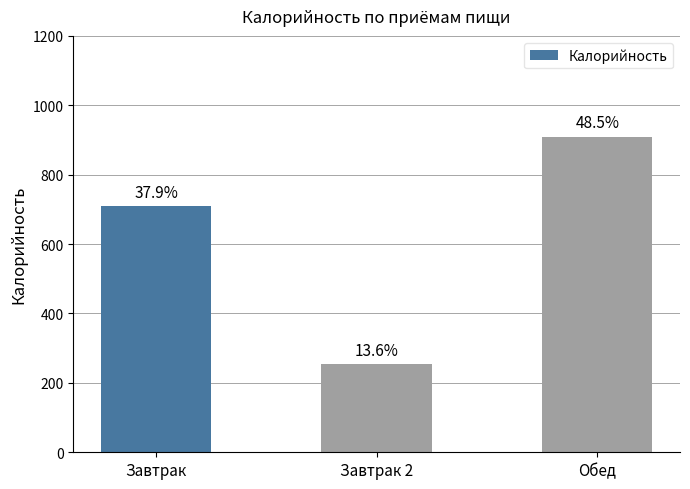

Are the bars horizontal?

No